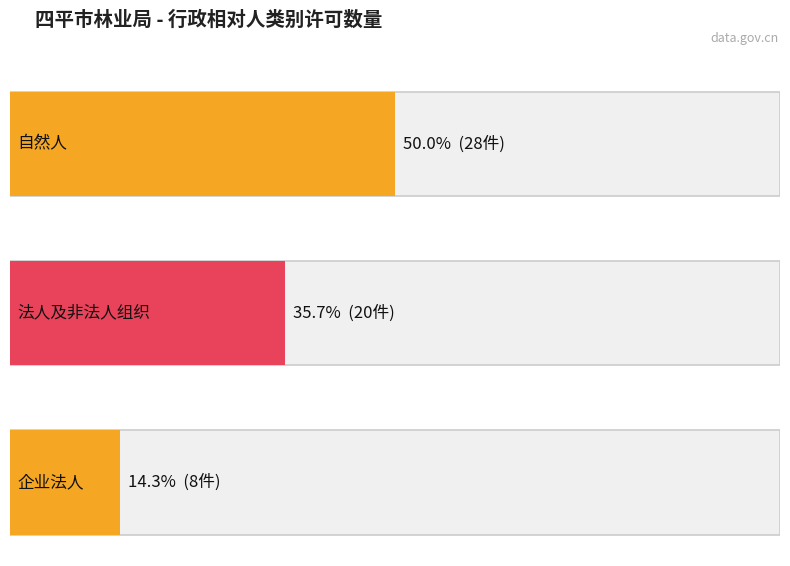

What position from the left is 自然人?

1